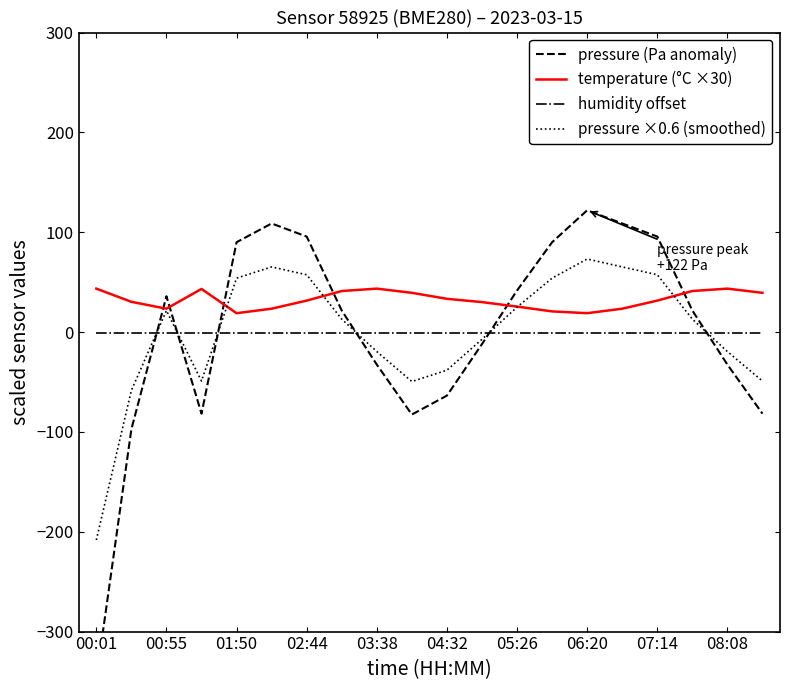

Is it true that humidity offset equals -0.5 at 02:44?

True